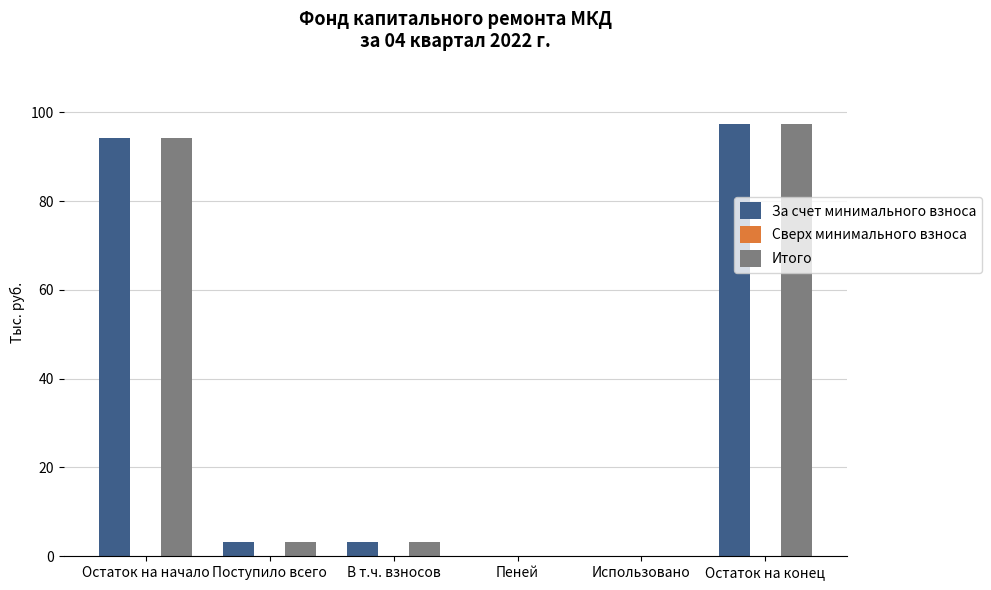

How many groups of bars are there?

6